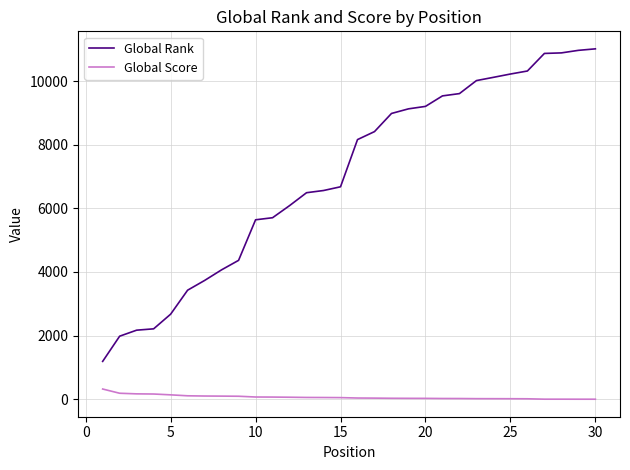

Which series has the largest total across all categories?

Global Rank